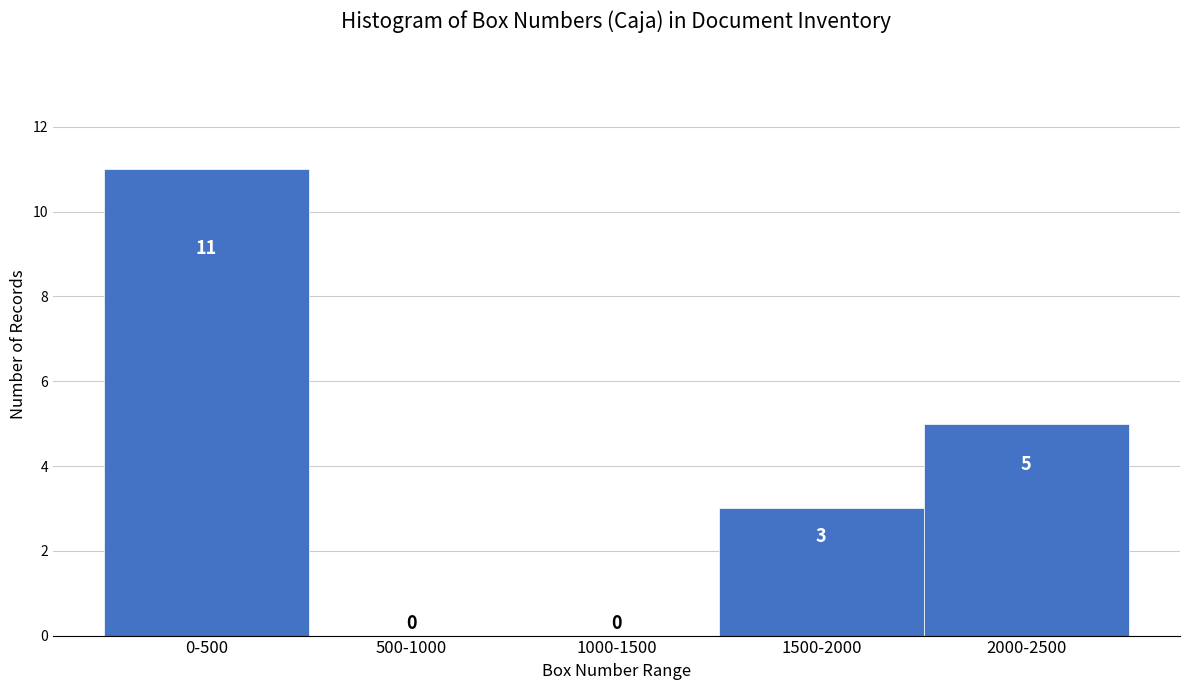

Reading left to right, list all the values displayed in this chart.

0-500=11	500-1000=0	1000-1500=0	1500-2000=3	2000-2500=5